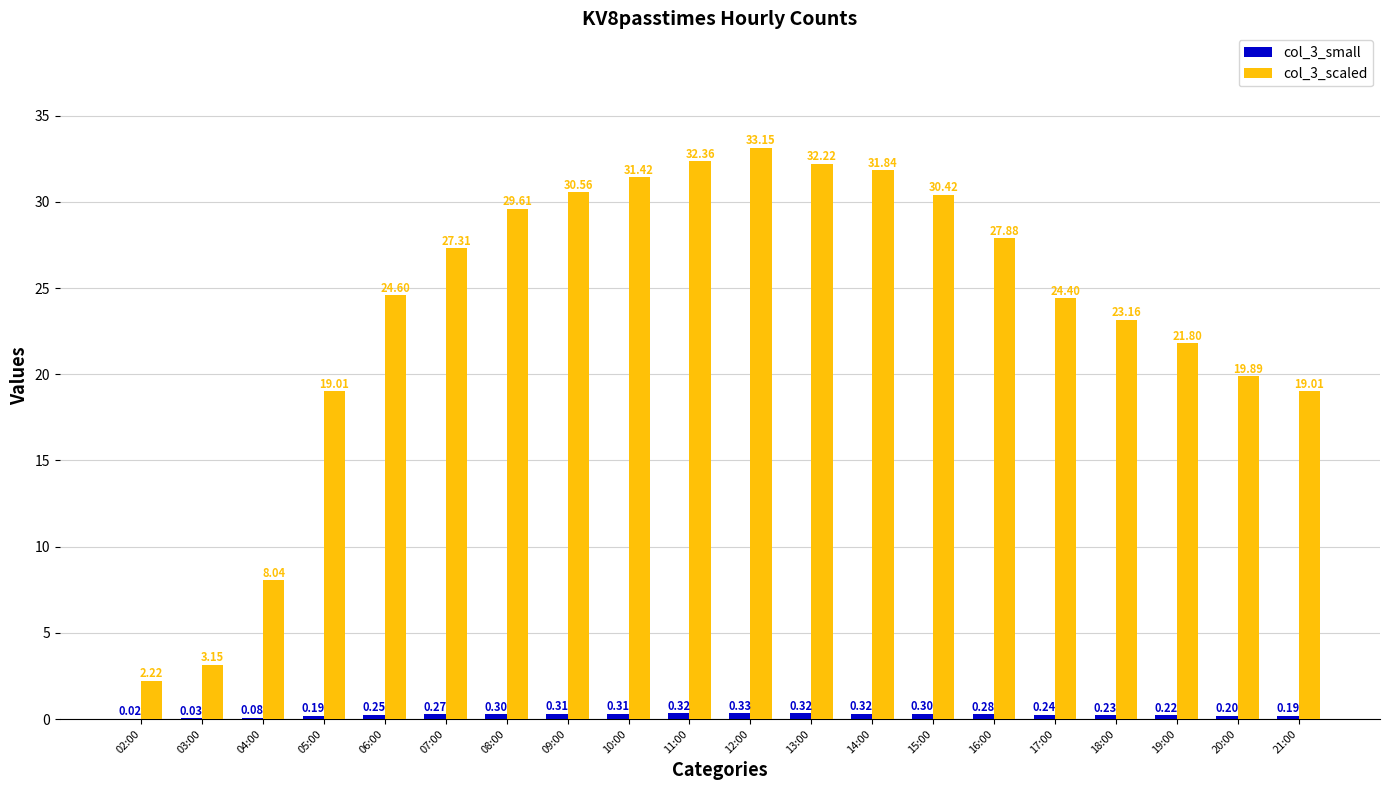

At which category is the sum across all series the highest?

12:00